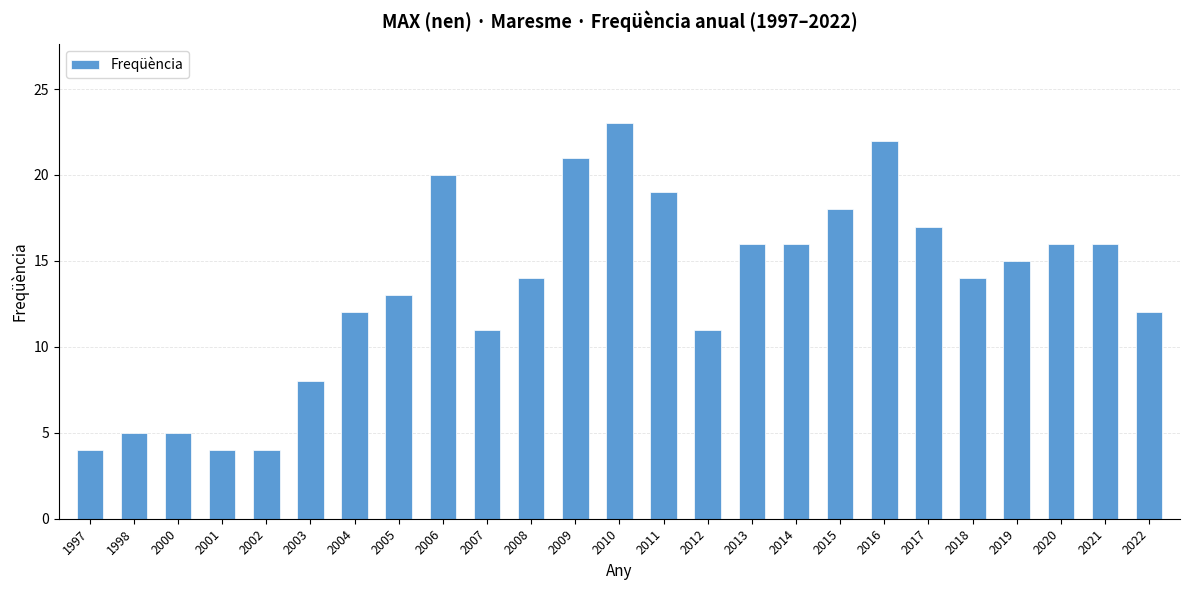

Read the value at 2013, to the nearest 5.

15